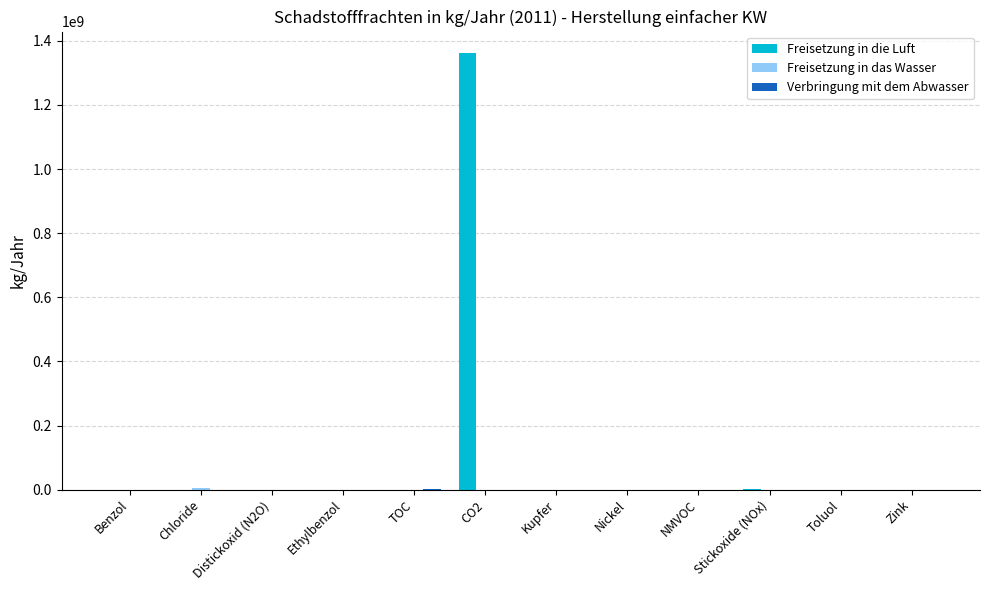

At which category is the sum across all series the highest?

CO2